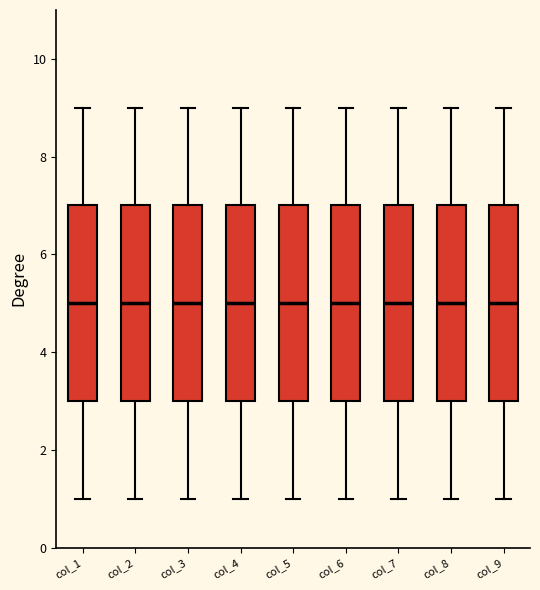

Reading left to right, read every box against the y-axis: the position of its median line, the range the box covers, and the ends of its whiskers. The values are not printed on the chart, so give them approximately, as read against the axis.

col_1: median 5, box 3 to 7, whiskers 1 to 9
col_2: median 5, box 3 to 7, whiskers 1 to 9
col_3: median 5, box 3 to 7, whiskers 1 to 9
col_4: median 5, box 3 to 7, whiskers 1 to 9
col_5: median 5, box 3 to 7, whiskers 1 to 9
col_6: median 5, box 3 to 7, whiskers 1 to 9
col_7: median 5, box 3 to 7, whiskers 1 to 9
col_8: median 5, box 3 to 7, whiskers 1 to 9
col_9: median 5, box 3 to 7, whiskers 1 to 9